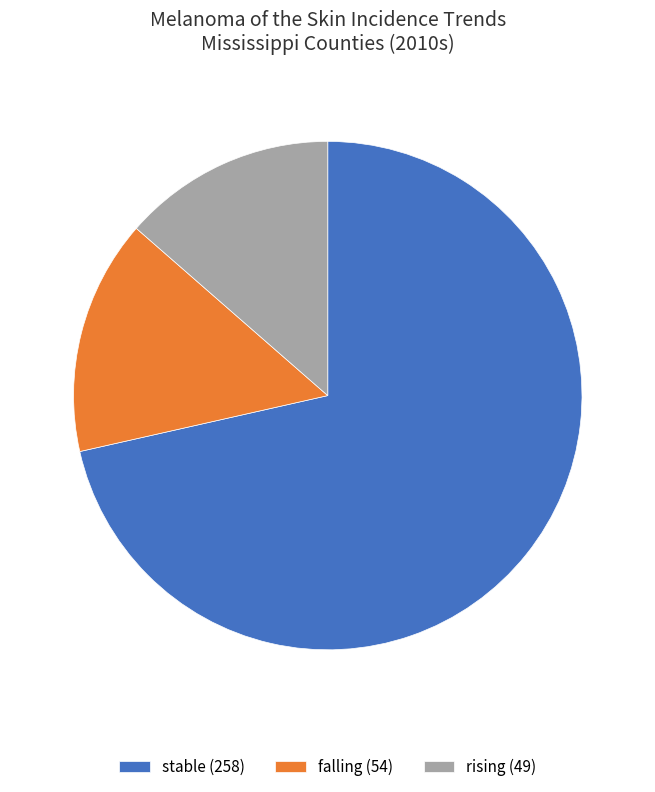

Rank the categories by value from highest to lowest.

stable (258), falling (54), rising (49)